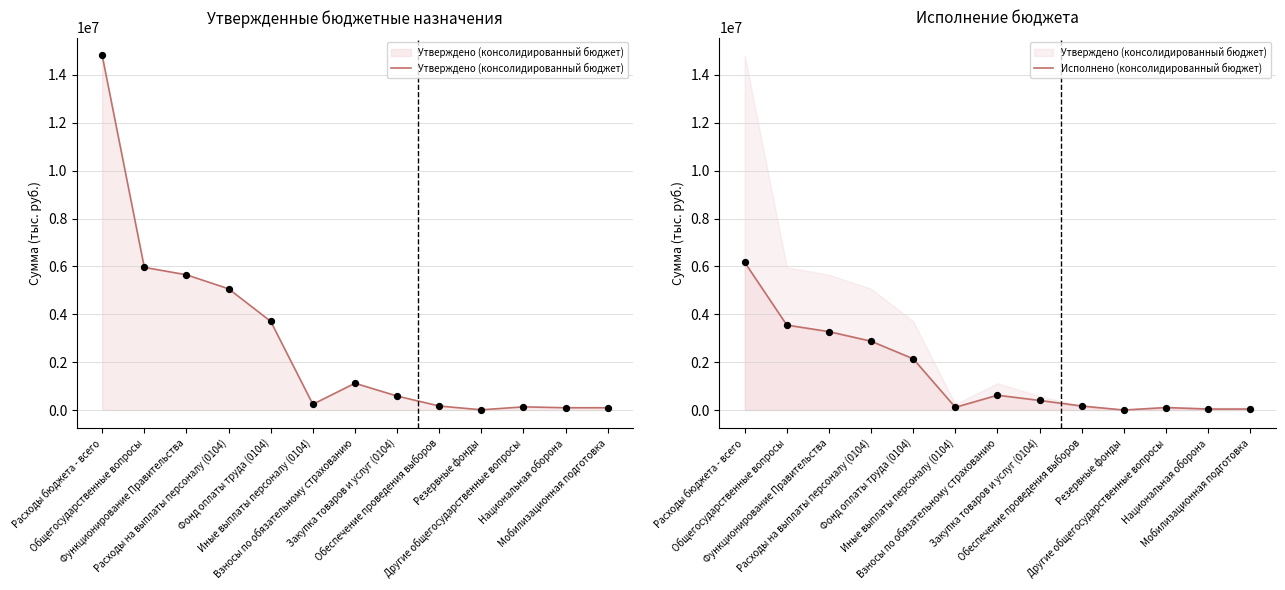

Which series has the largest Y range (max minus min)?

Утверждено (консолидированный бюджет)